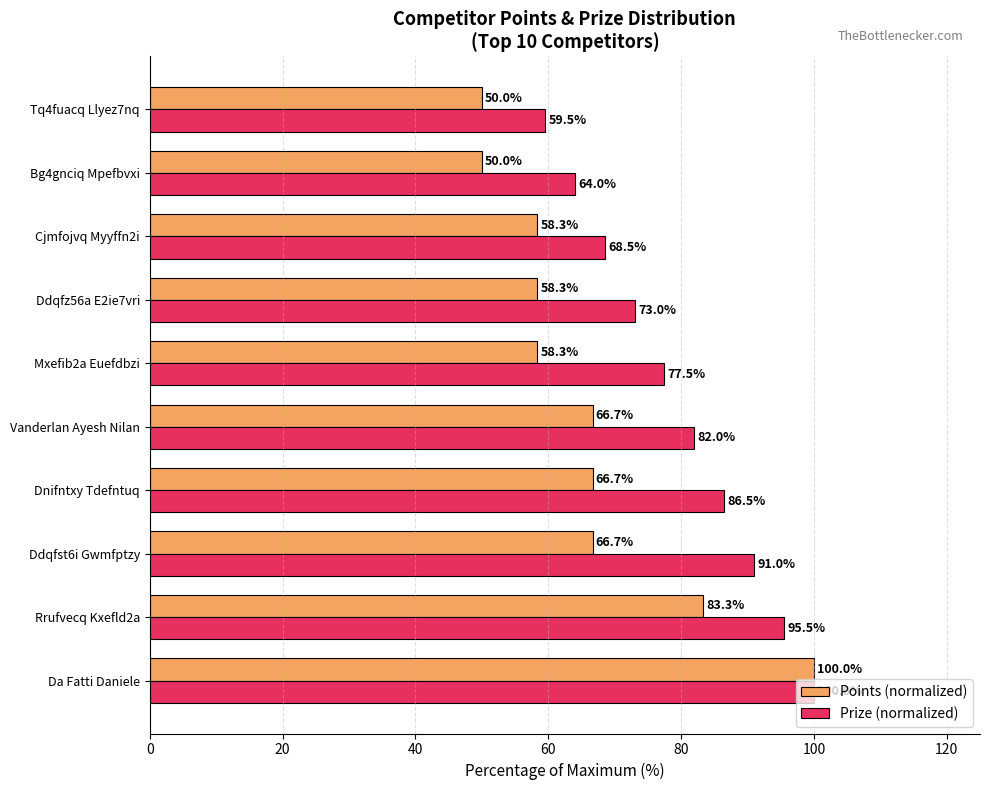

True or false: Points (normalized) has a value of 50.0 at Tq4fuacq Llyez7nq.

True